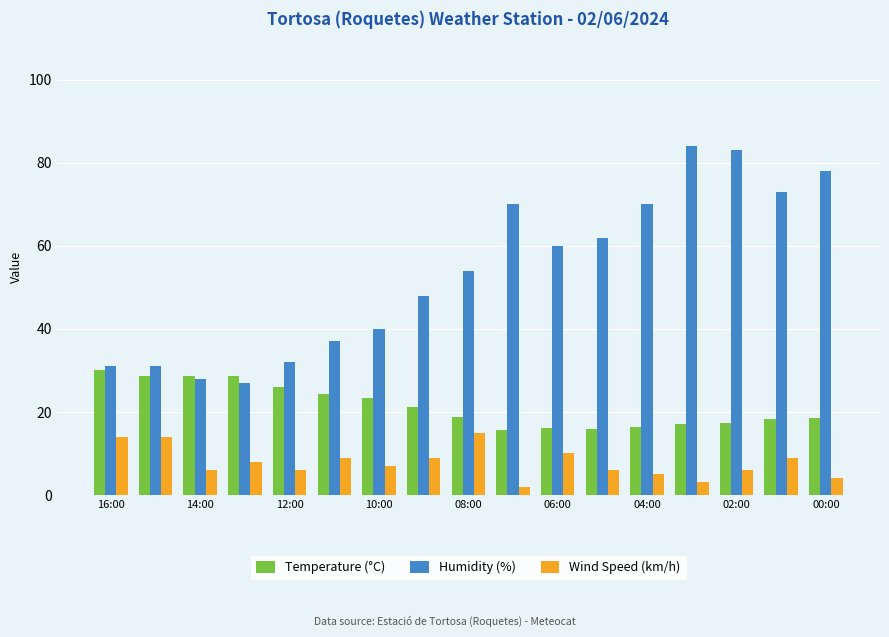

What is the highest value of the Humidity (%) series?

84.0